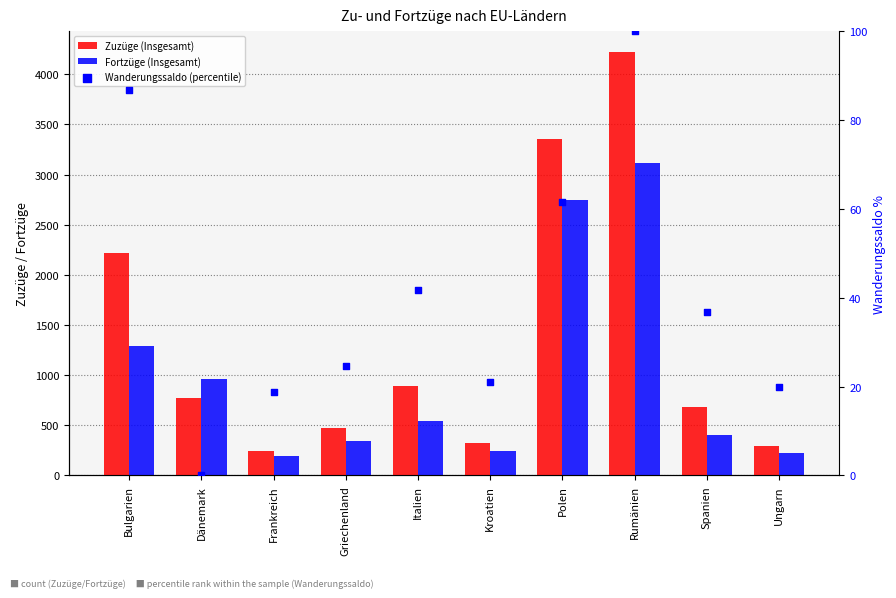

What is the total value across all series at Spanien?

1121.8